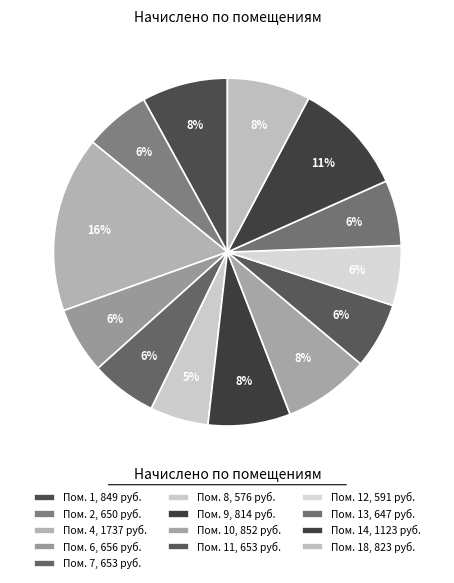

Count the number of slices in the pie.

13